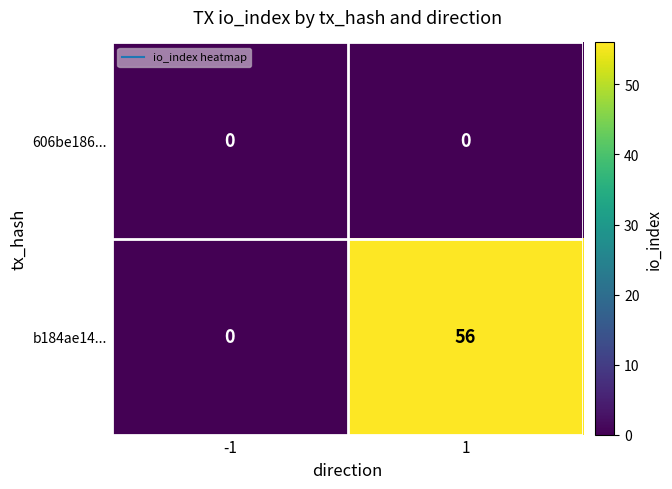

Which series has the largest range (max minus min)?

b184ae14...